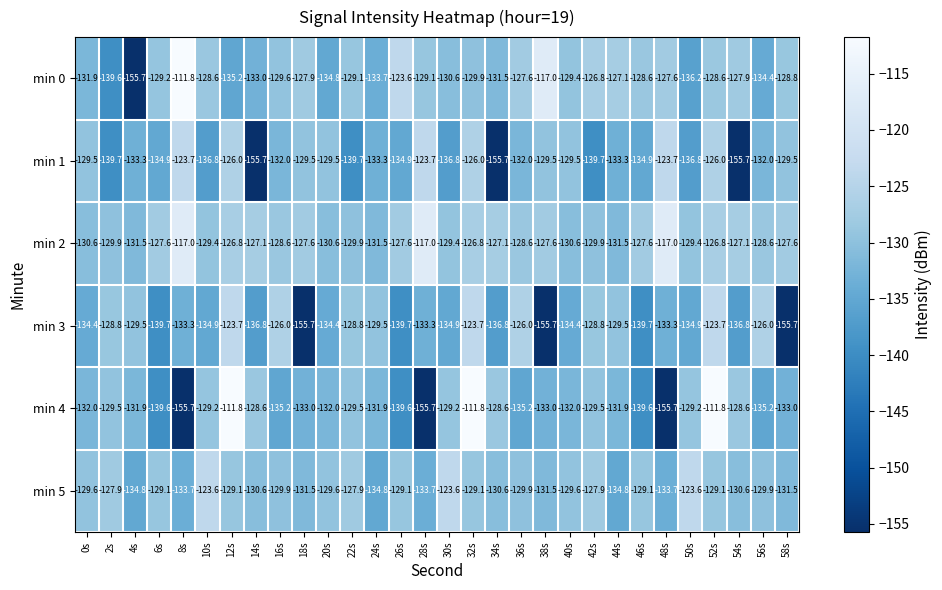

What is the sum of all min 2 values?

-3828.3